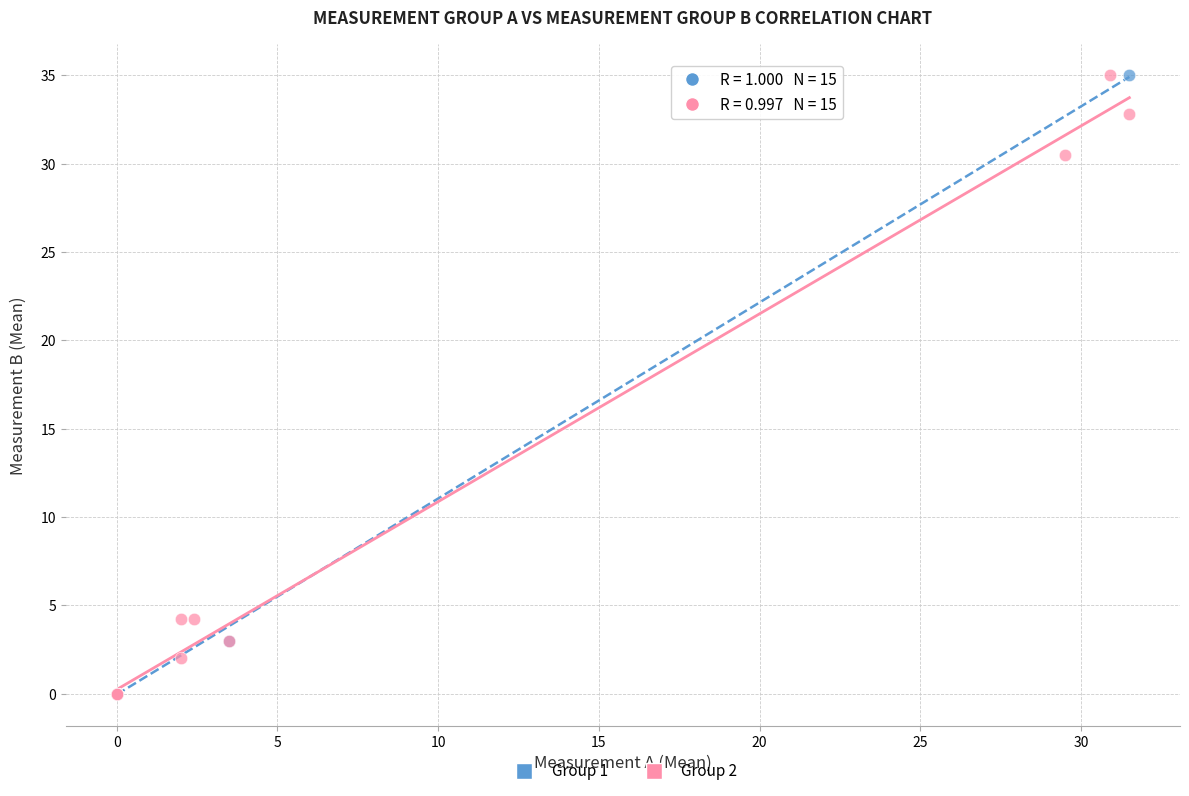

What are all the series names shown in the legend?

Group 1, Group 2